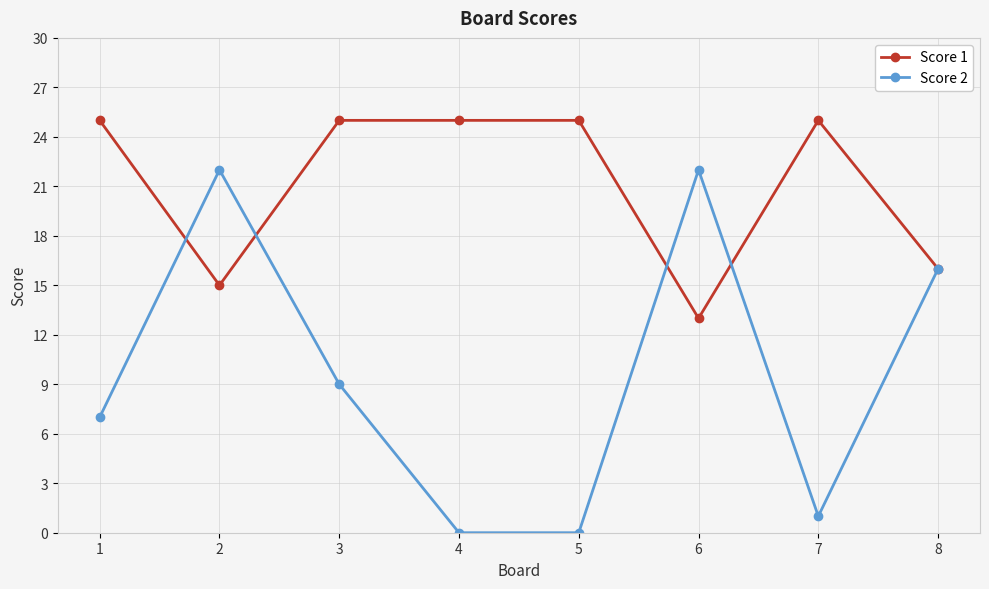

Reading left to right, what are all the values shown in this chart?

Score 1: 25	15	25	25	25	13	25	16
Score 2: 7	22	9	0	0	22	1	16